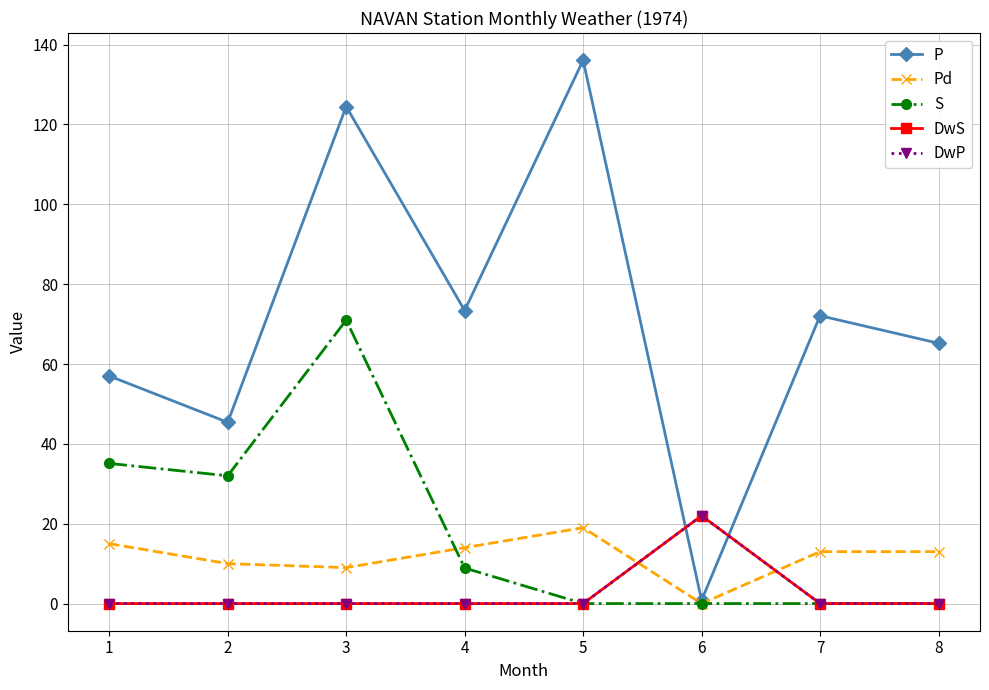

True or false: DwP and S intersect in this chart.

False